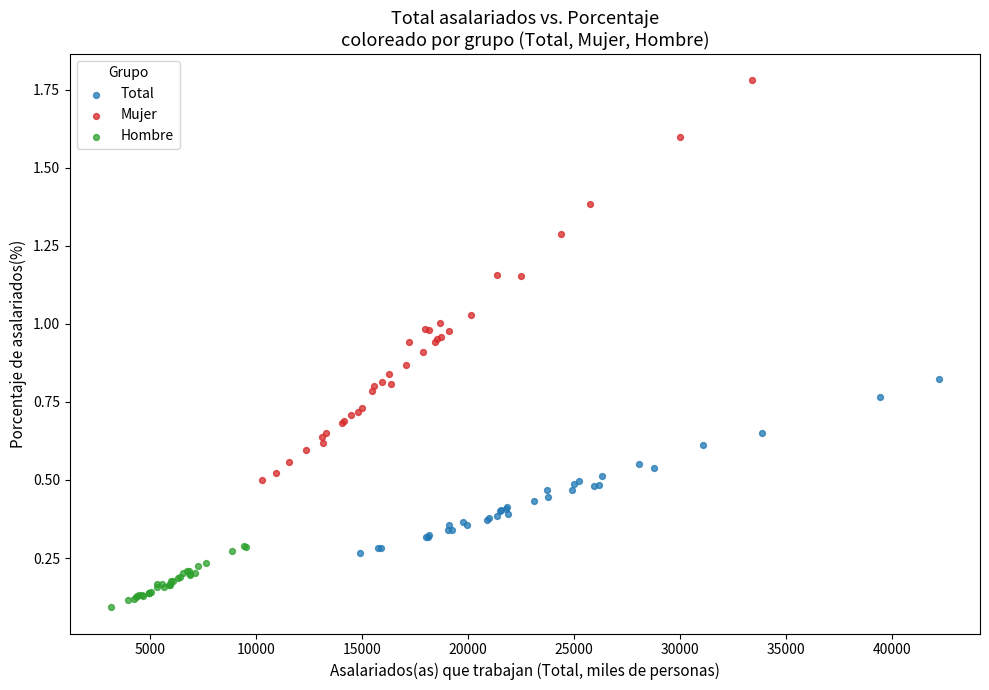

Which series has the largest Y range (max minus min)?

Mujer